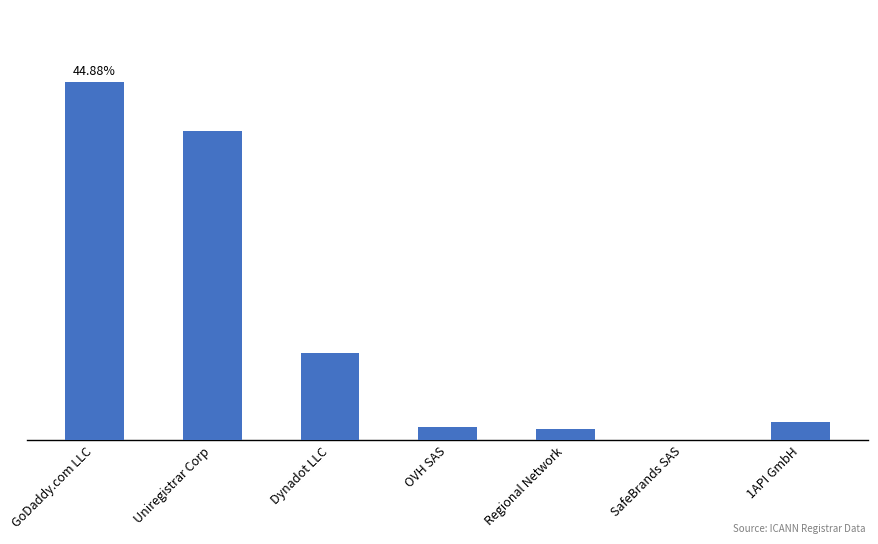

The value at GoDaddy.com LLC is 234. True or false?

False